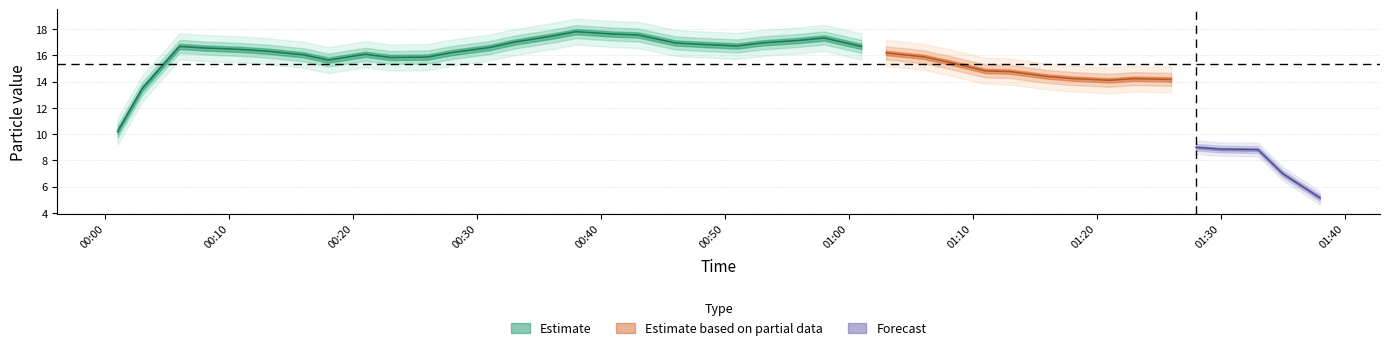

In SDS_P1, how many points are lower than both neighbors (excluding endpoints)?

11